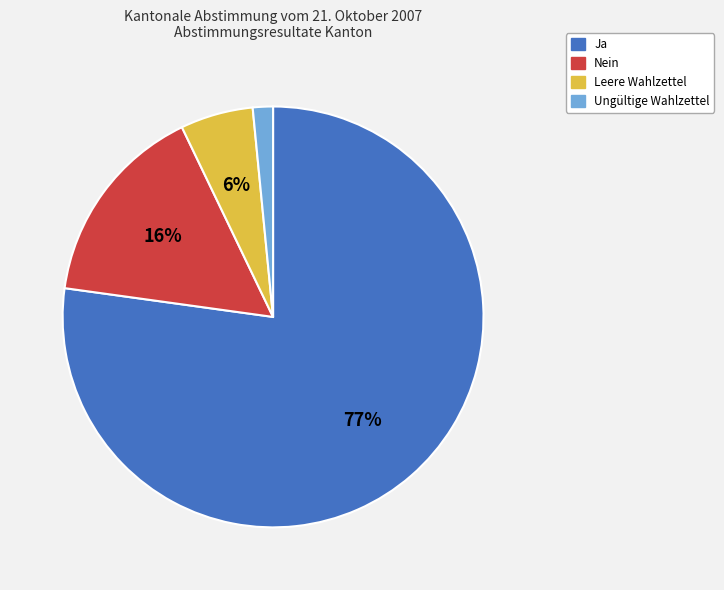

Count the number of slices in the pie.

4